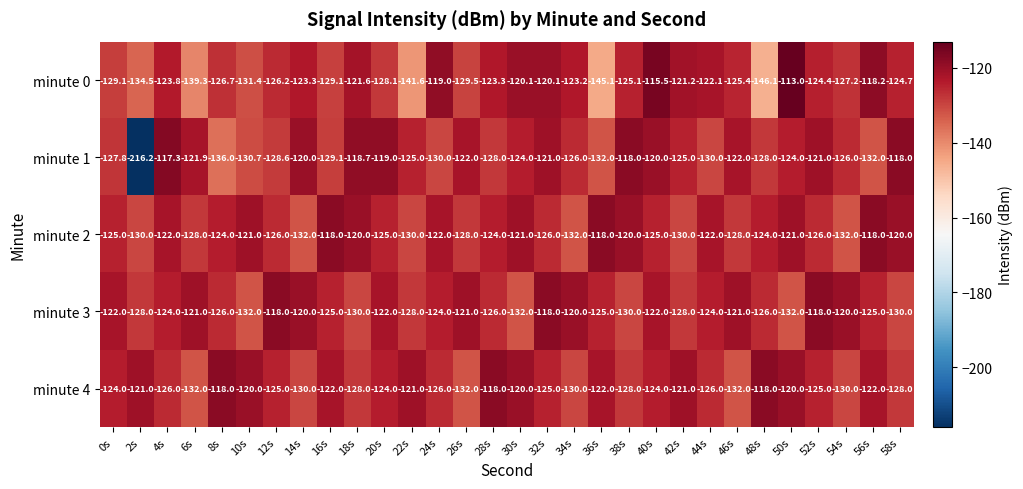

What is the maximum value for minute 3?

-118.0